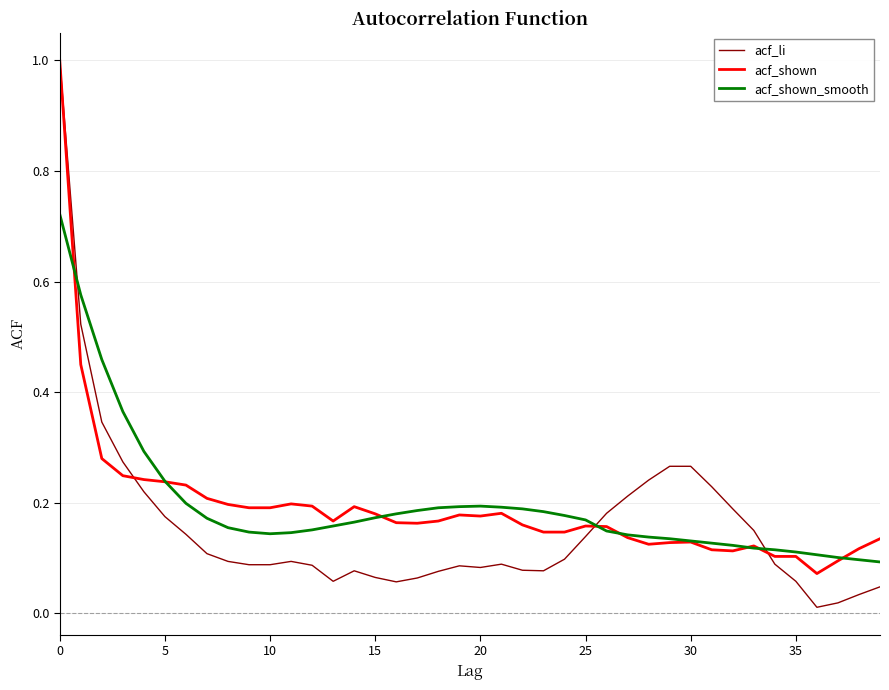

Which series has the largest range (max minus min)?

acf_li